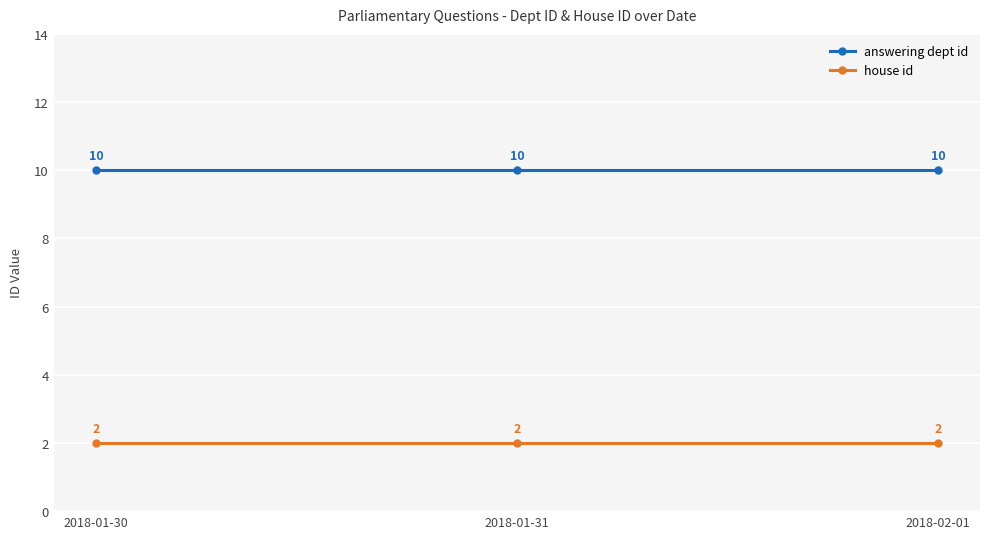

What is the label of the 1st point from the right?

2018-02-01